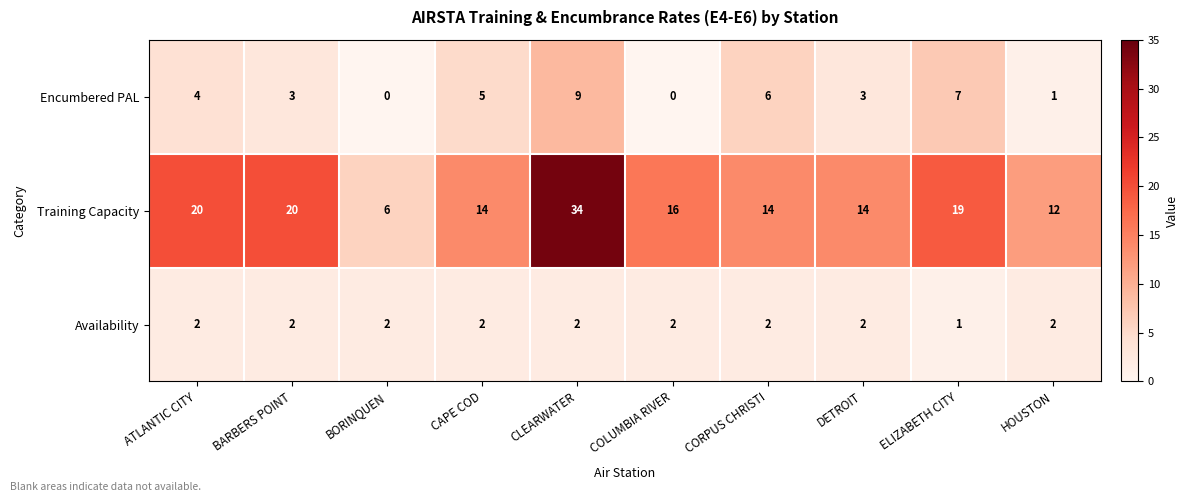

What is the sum of the Availability values at BORINQUEN and ATLANTIC CITY?

4